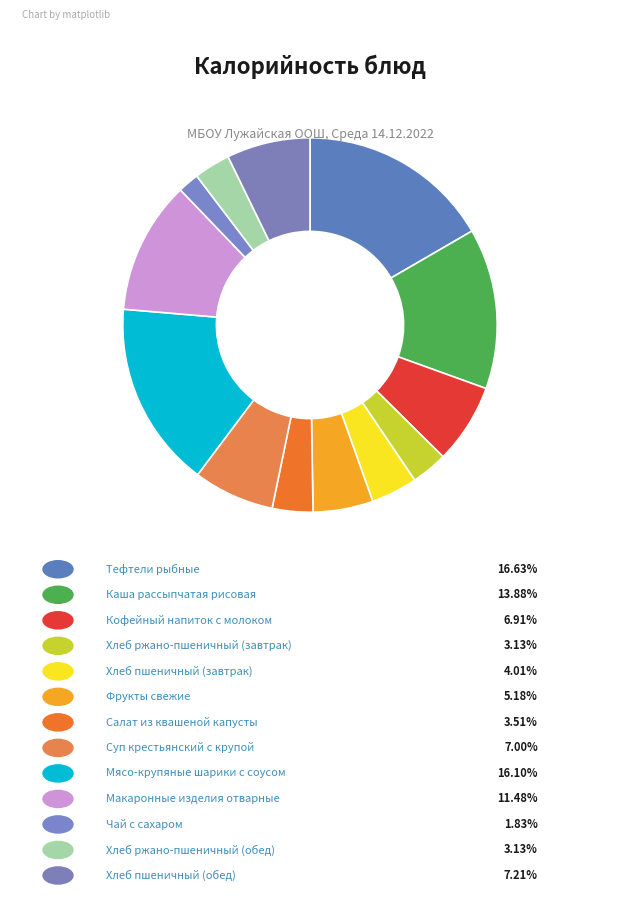

Is there a majority slice in this chart?

No